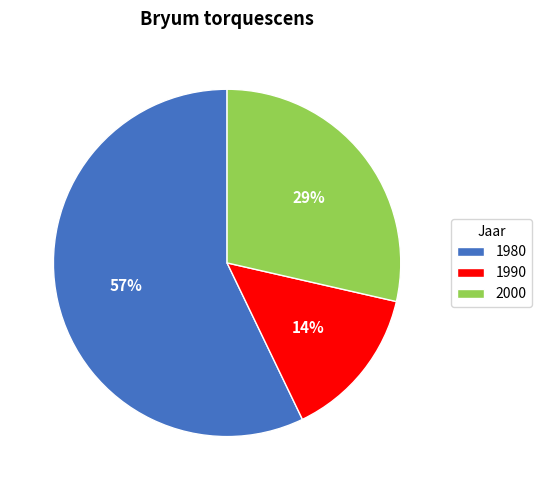

Combined, do 2000 and 1980 account for over 50%?

Yes